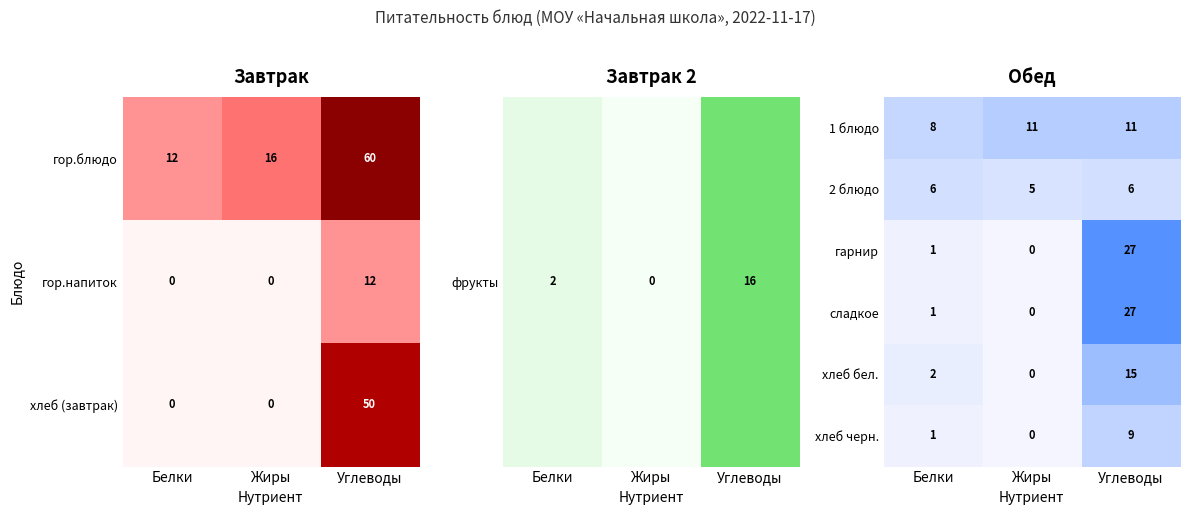

What value does the сладкое series have at Углеводы?

27